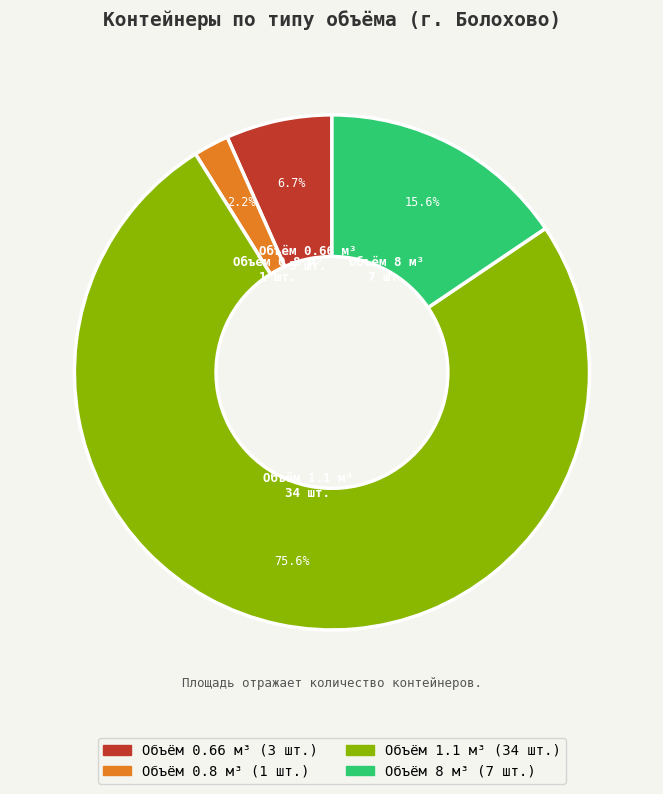

Which category accounts for the majority?

Объём 1.1 м³